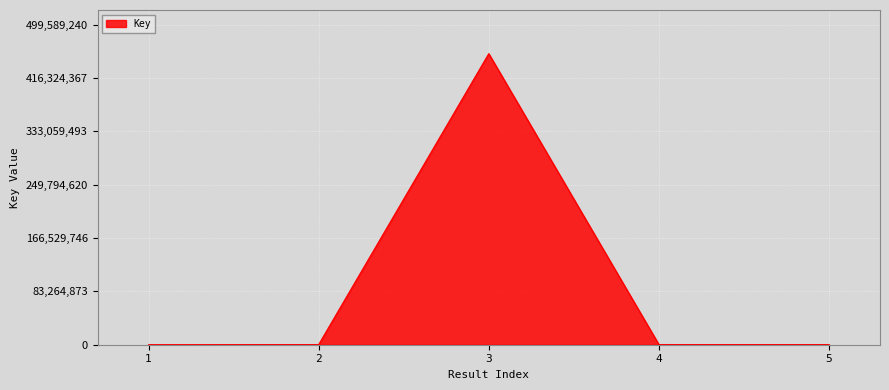

True or false: the data has more than 0 interior local peaks.

True